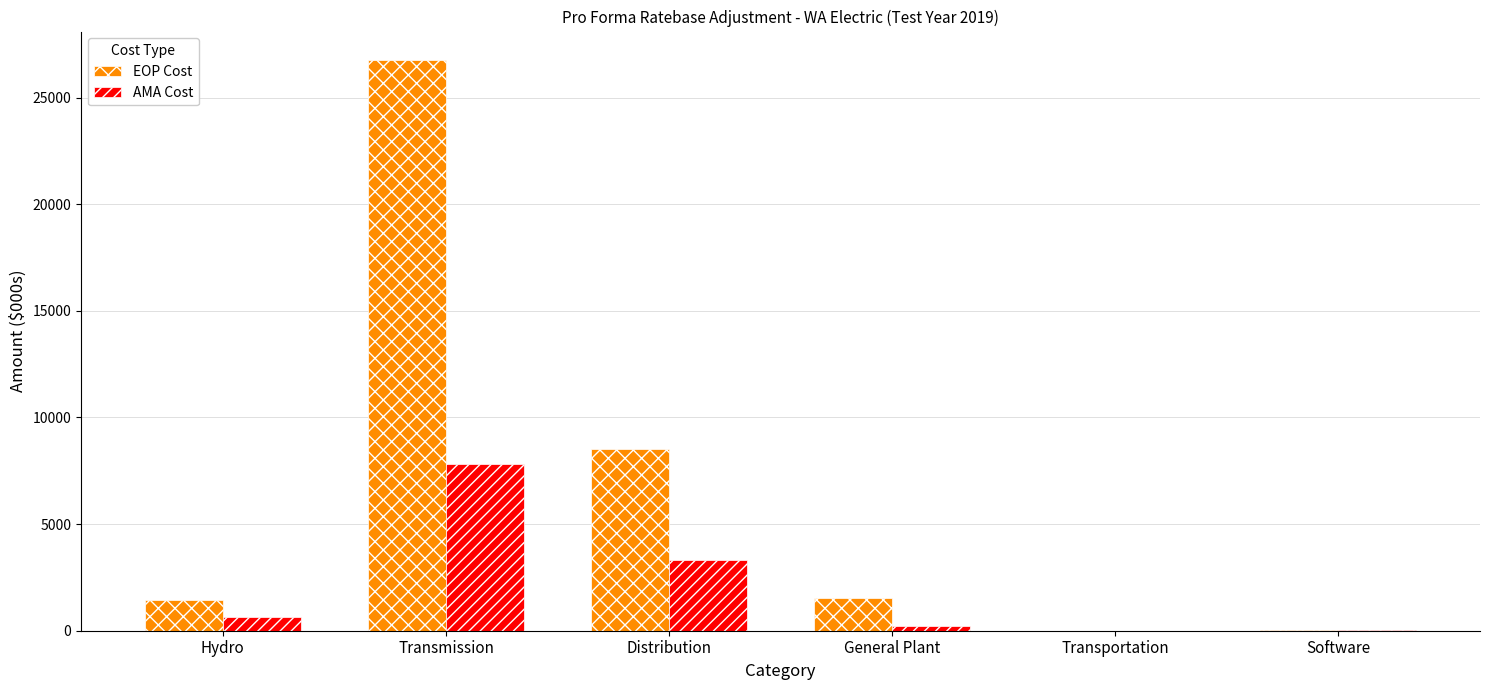

Which series has the largest range (max minus min)?

EOP Cost